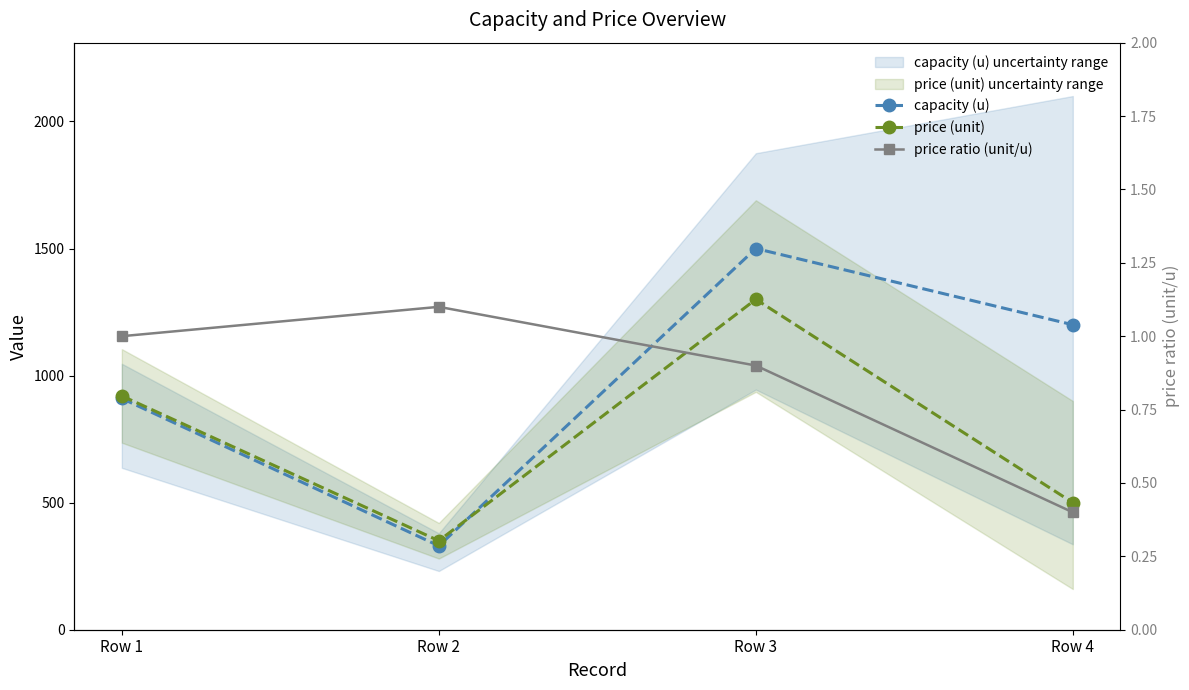

Which has a higher value, Row 2 or Row 3?

Row 3